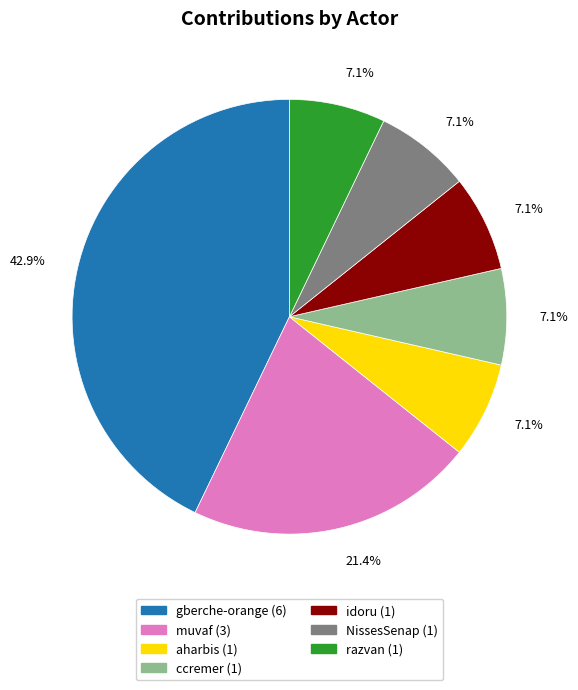

Does ccremer represent more than half of the total?

No